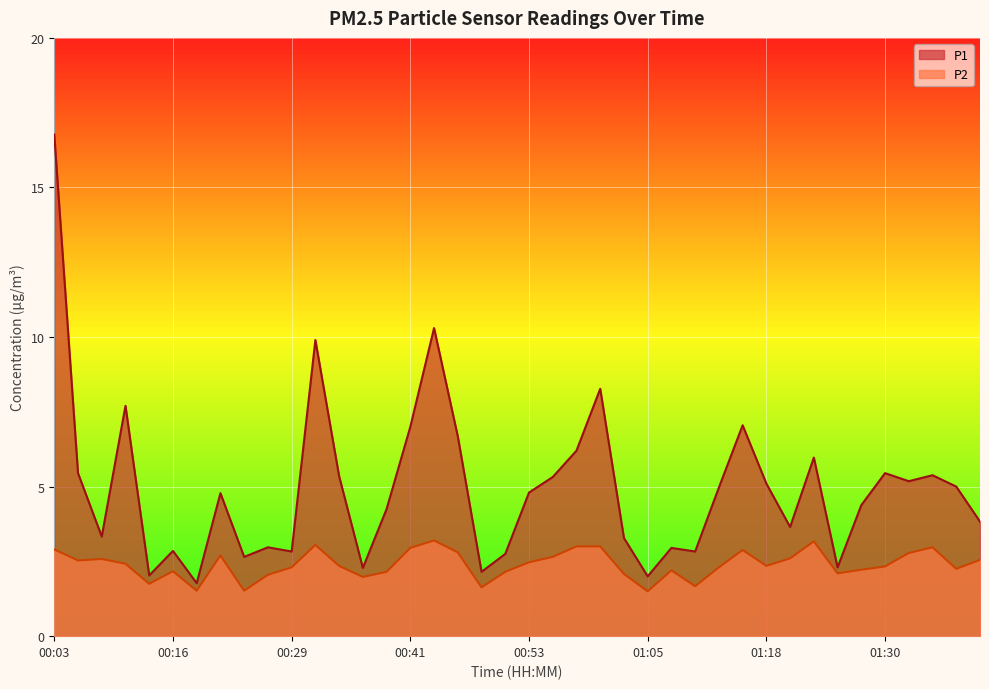

True or false: P1 and P2 intersect in this chart.

False